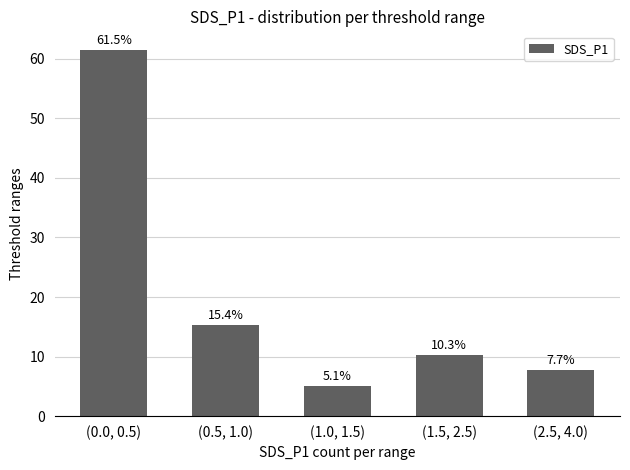

Between (2.5, 4.0) and (0.0, 0.5), which is larger?

(0.0, 0.5)